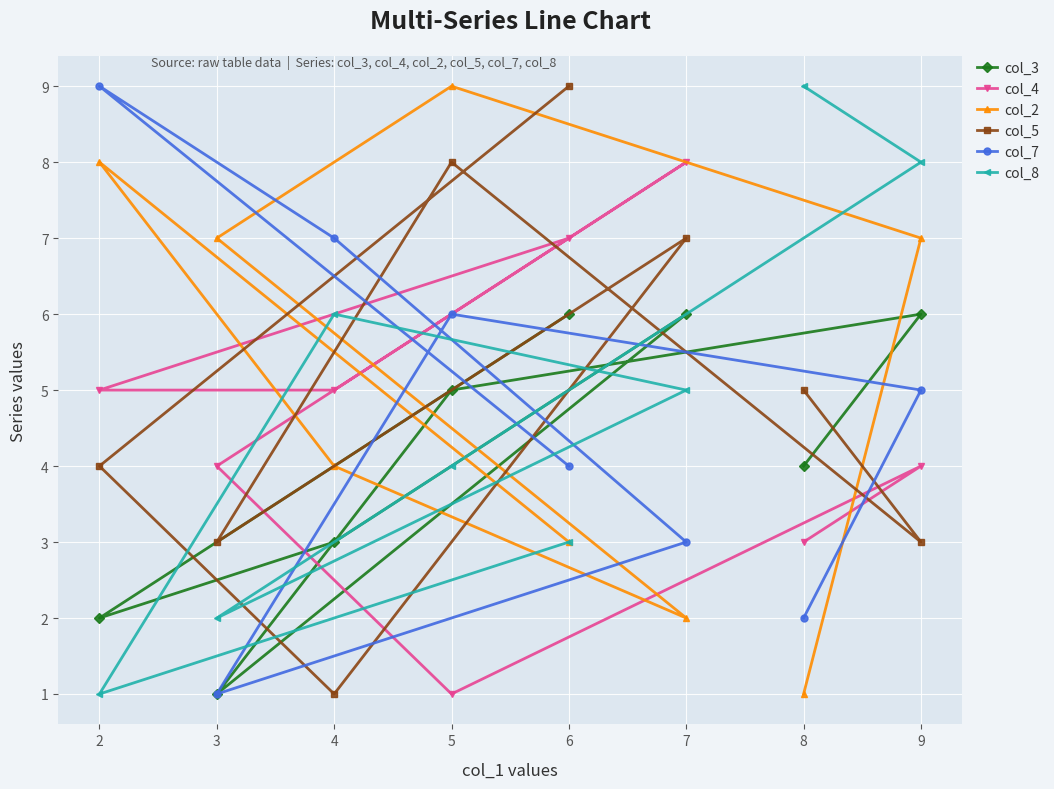

Is the value of col_2 at 3 greater than the value of col_3 at 6?

Yes